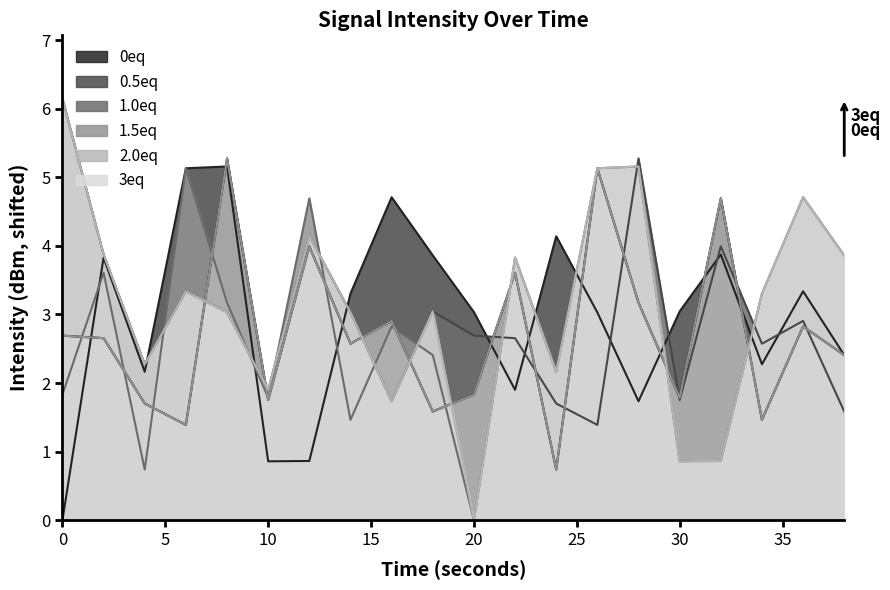

Does the chart have visible grid lines?

No